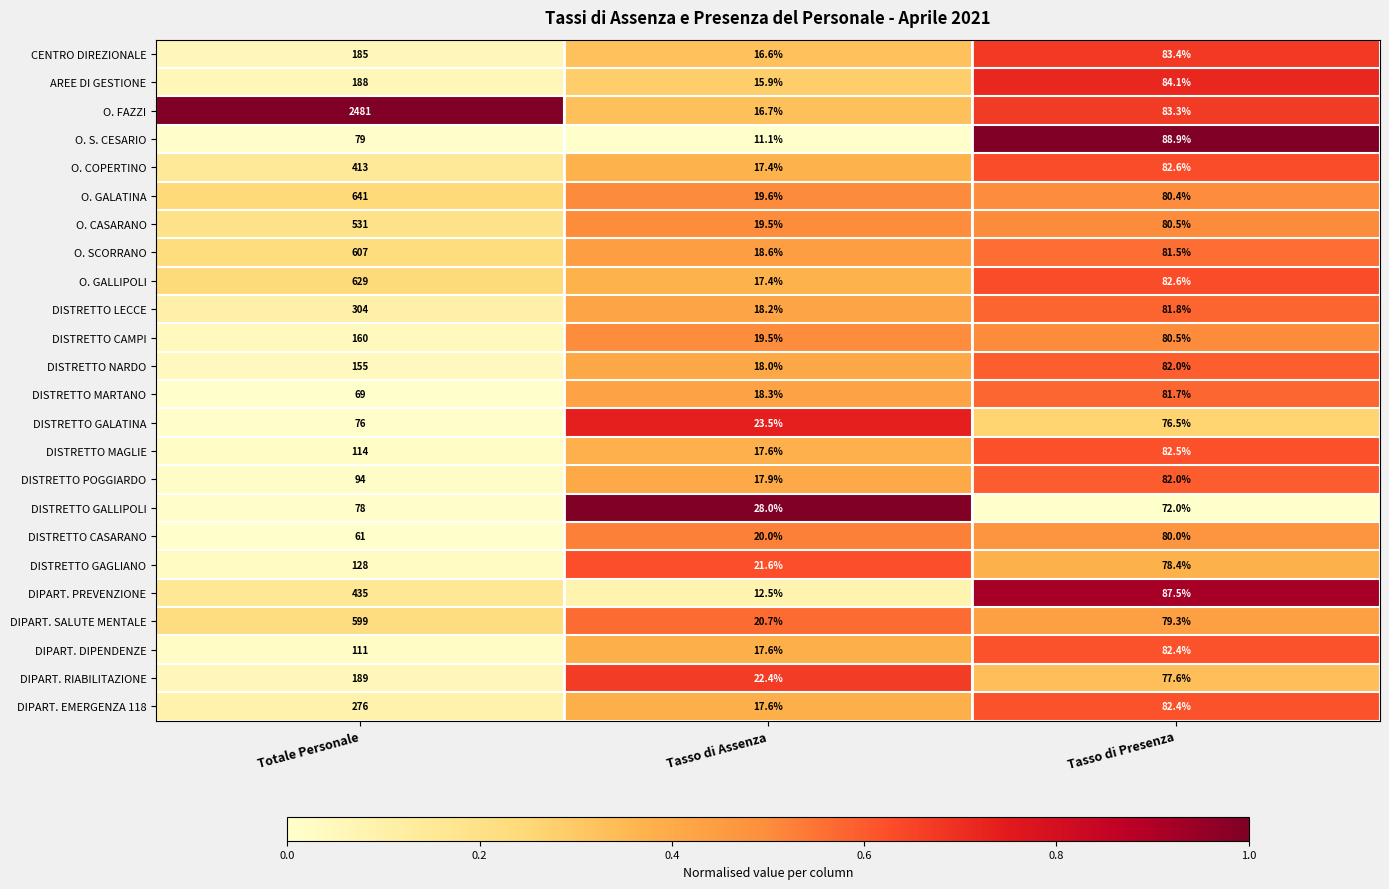

Which series has the largest total across all categories?

O. FAZZI